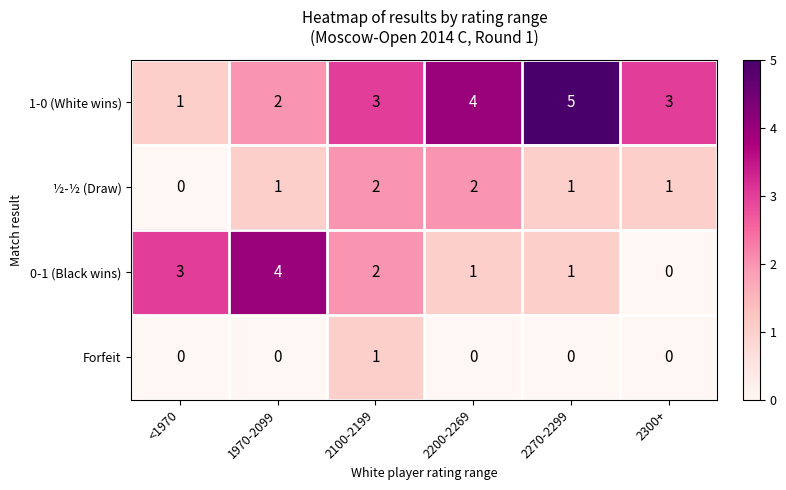

How many values in 0-1 (Black wins) are above zero?

5